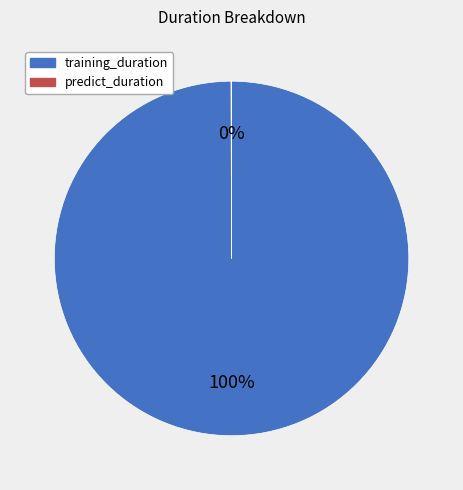

To the nearest percent, what is the difference between the largest and smallest slice percentages?

100%